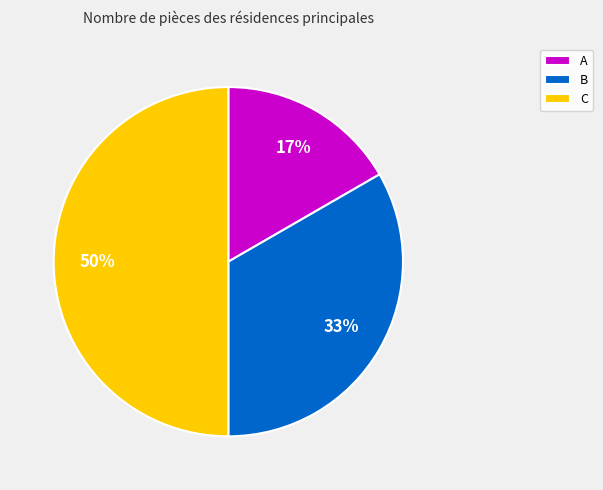

Which category has the biggest portion of the pie?

C